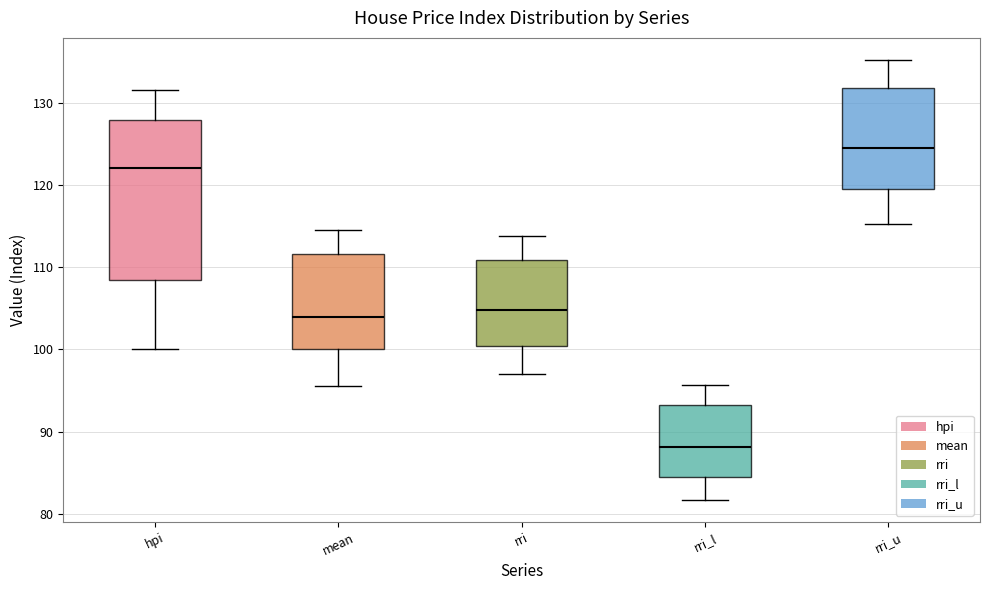

Where does the upper whisker of the box for mean end on the y-axis? The values are not printed on the chart, so give them approximately, as read against the axis.

115